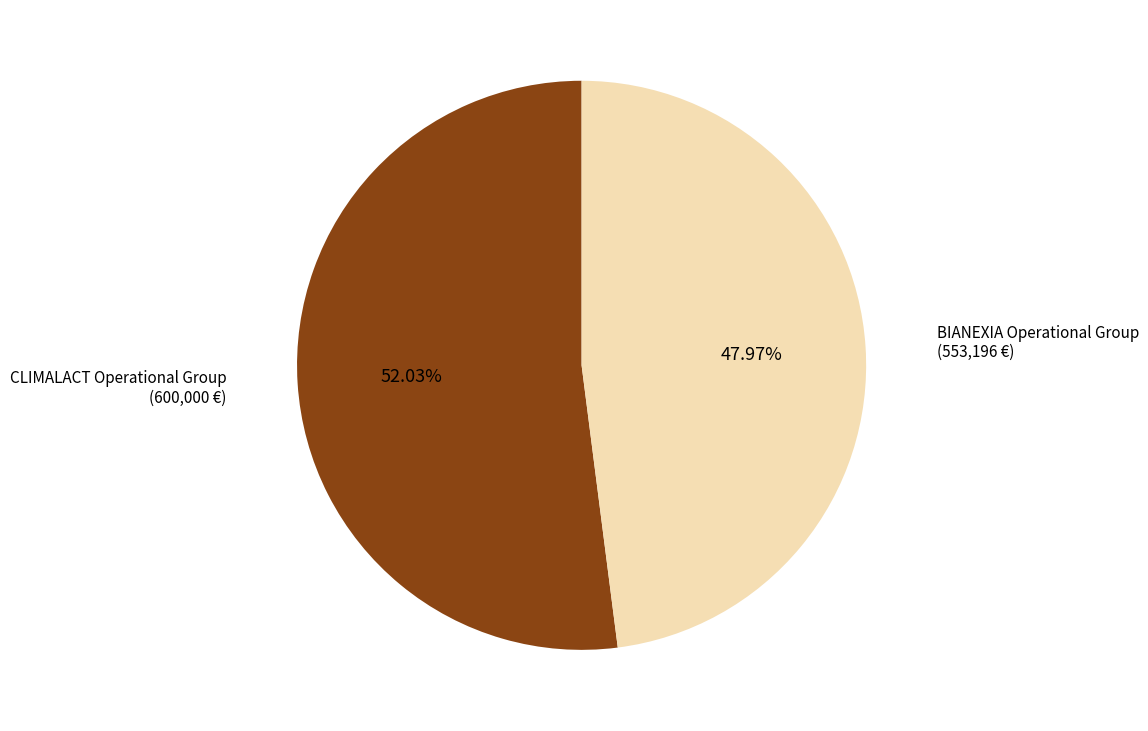

Does any single category account for the majority?

Yes